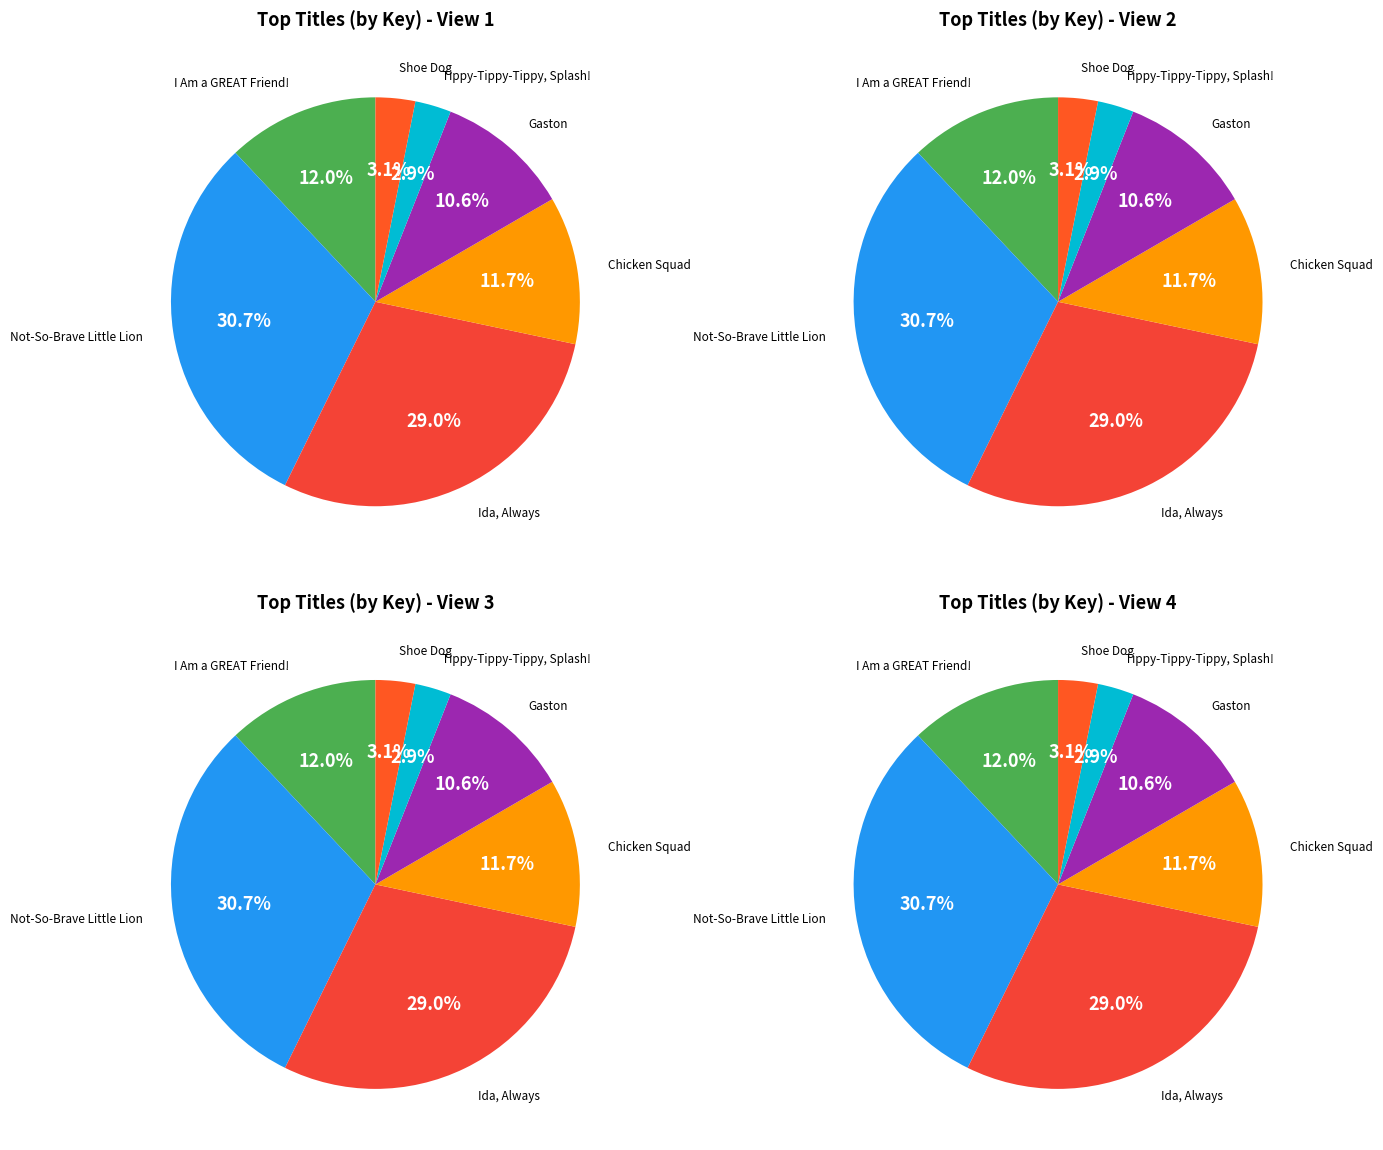

How much of the chart is everything except Not-So-Brave Little Lion?

69.3%